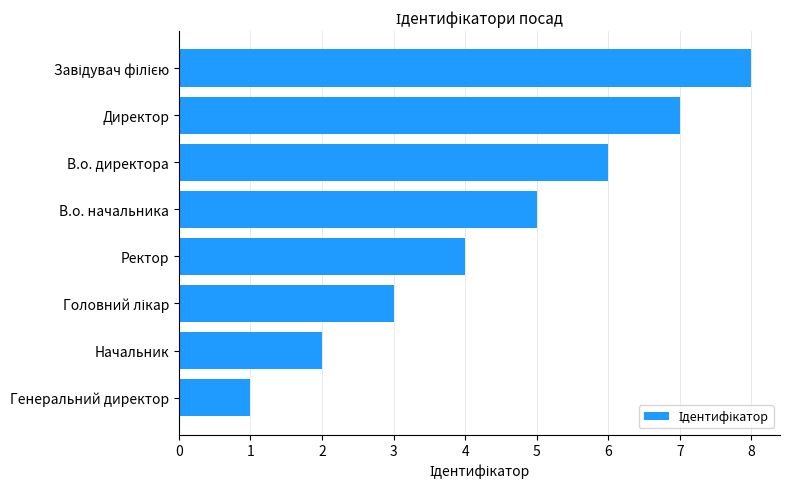

What is the difference between the maximum and second lowest values?

6